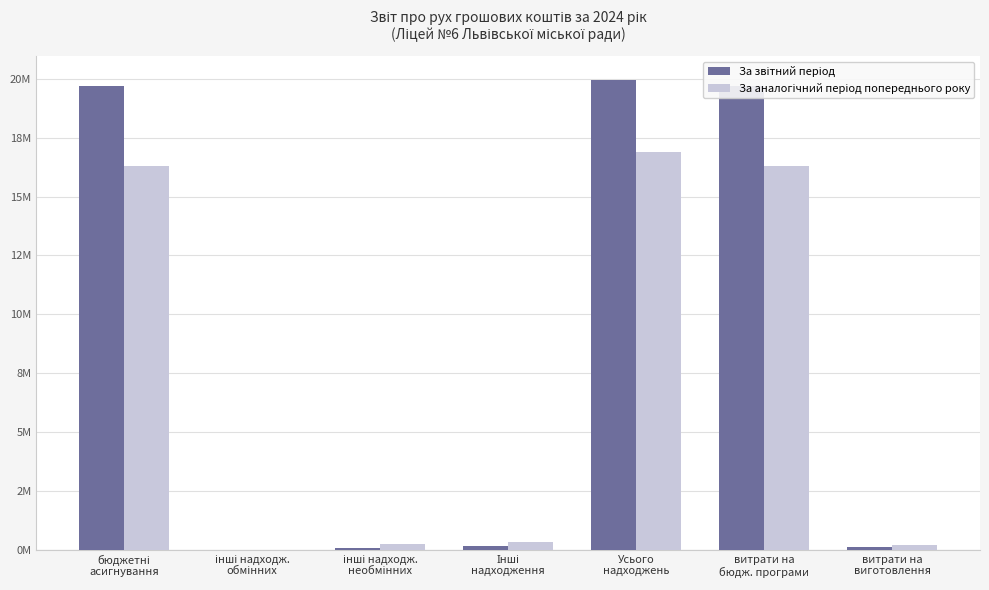

What position from the right is інші надходж.
обмінних?

6